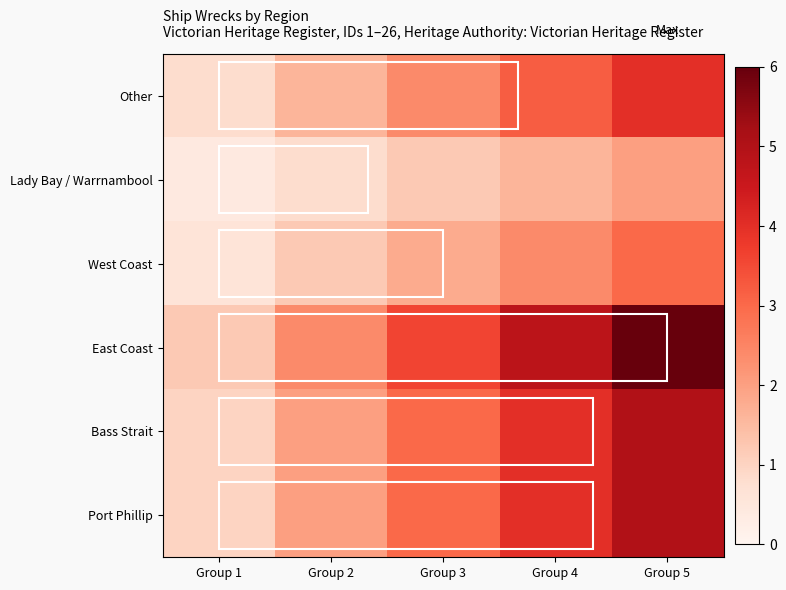

True or false: Bass Strait has a value of 5.4 at Group 3.

False